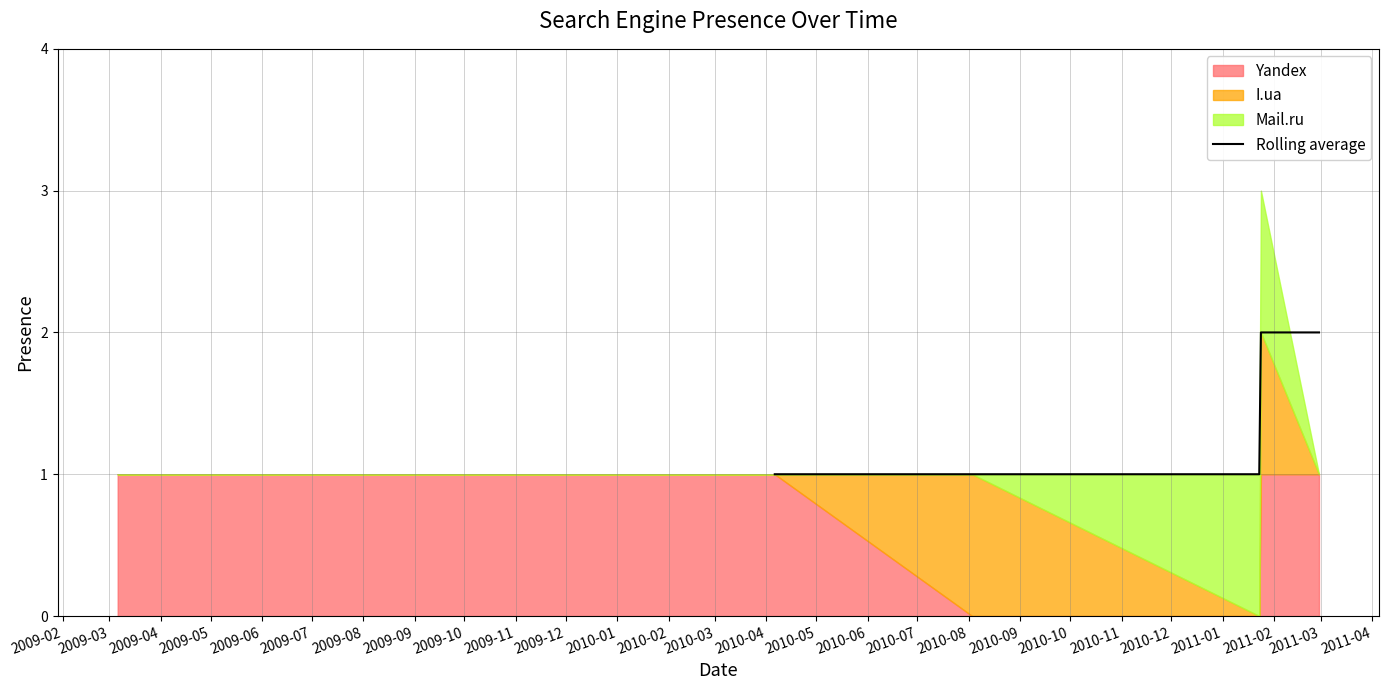

What is the ratio of the value at 2009-03 to the value at 2009-02?

1.0